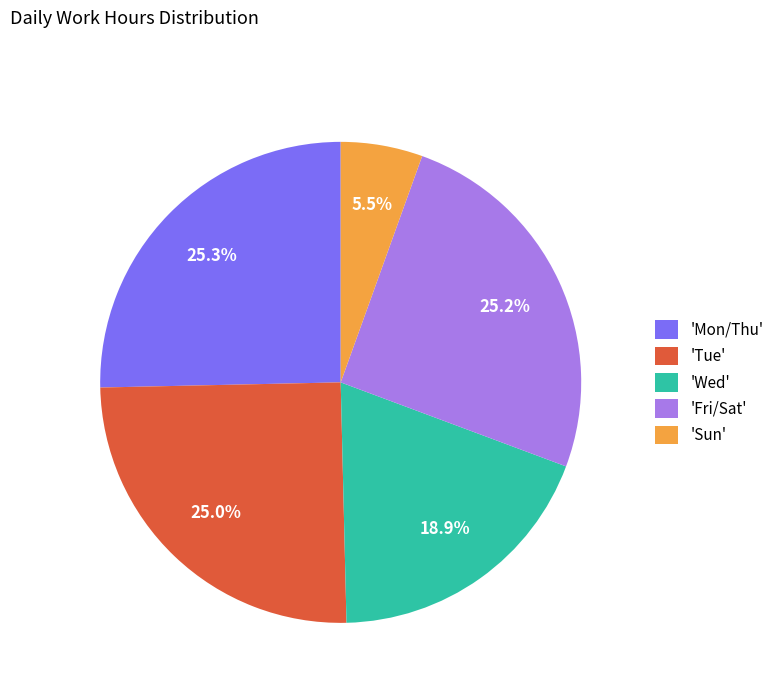

Is 'Mon/Thu' the majority of the pie?

No